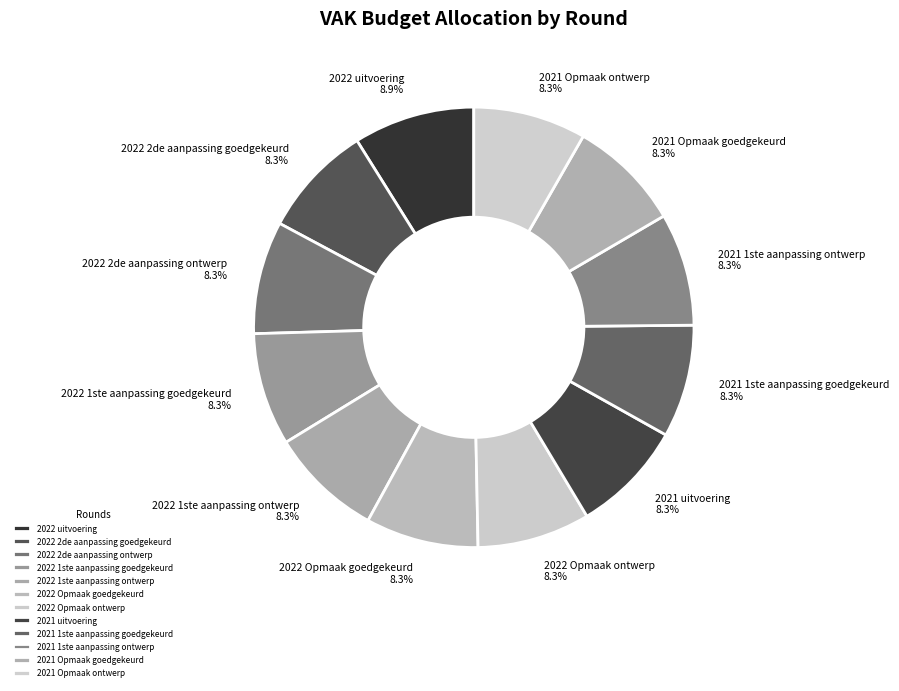

How many segments does this pie chart have?

12